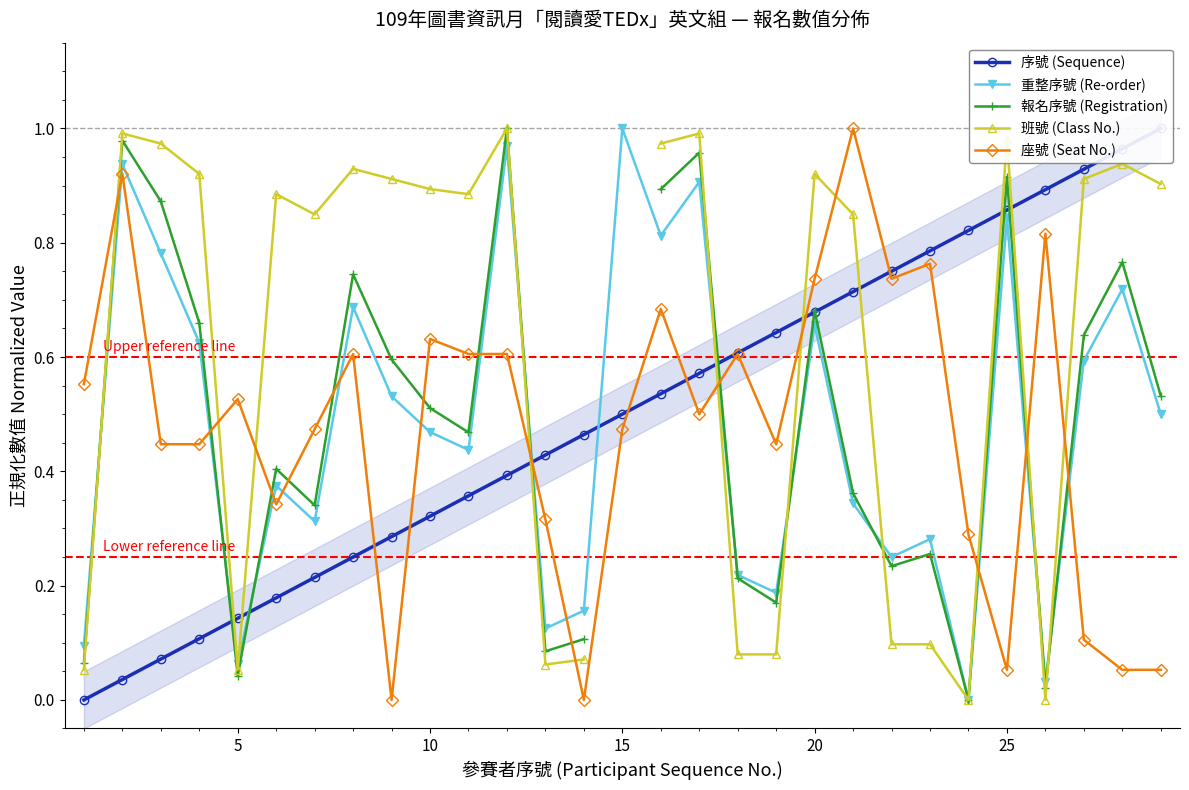

At how many categories does at least one series exceed 0?

29